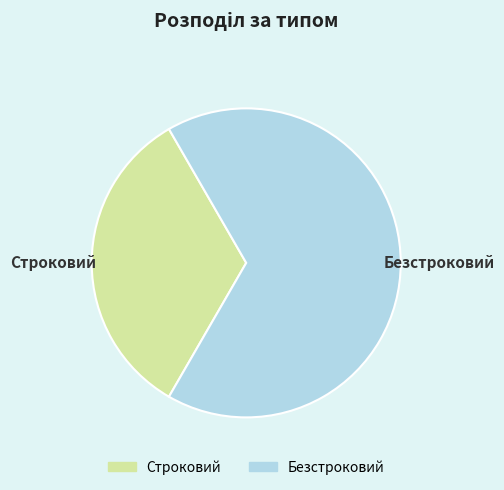

How many segments does this pie chart have?

2